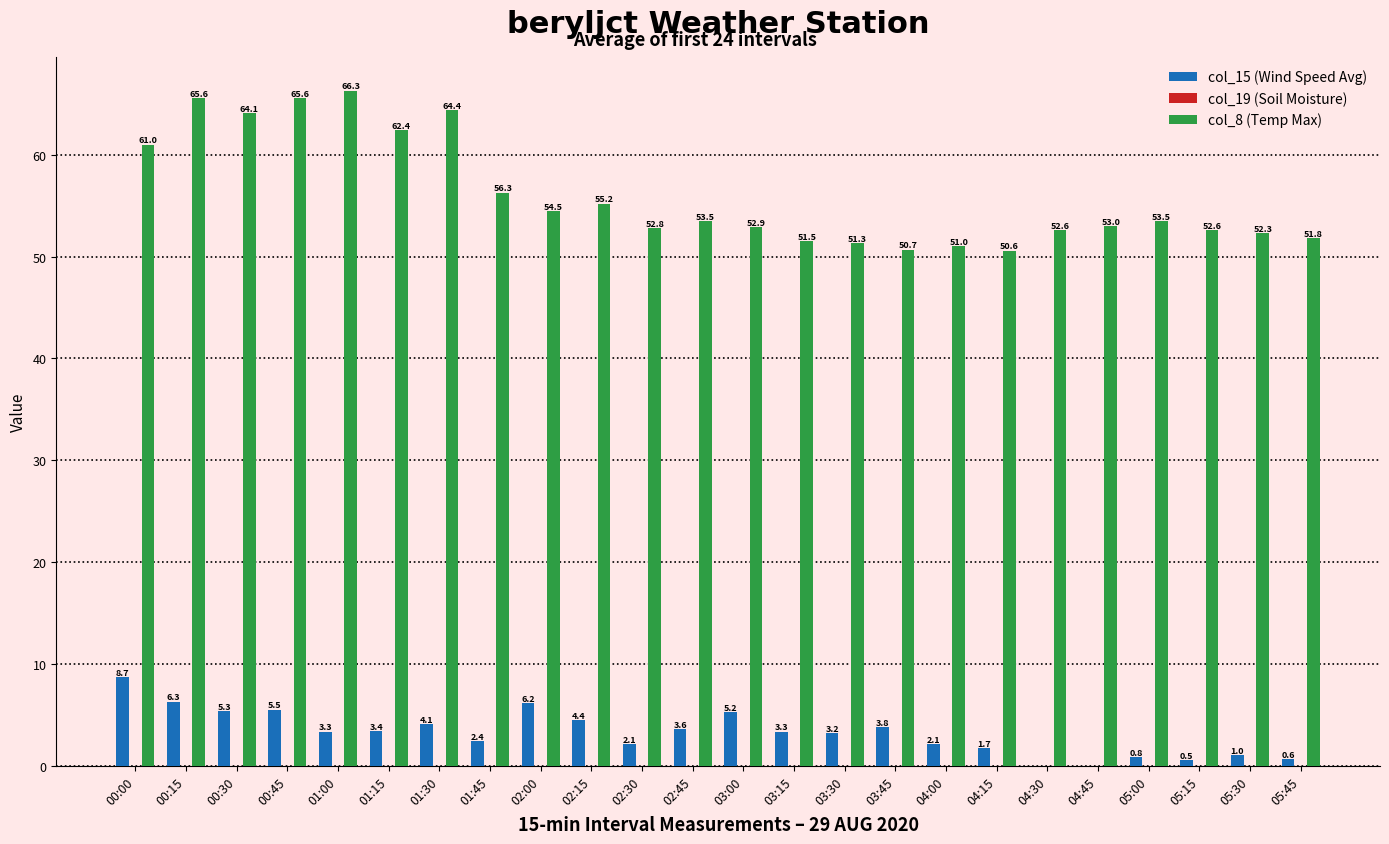

How many categories are shown in the chart?

24